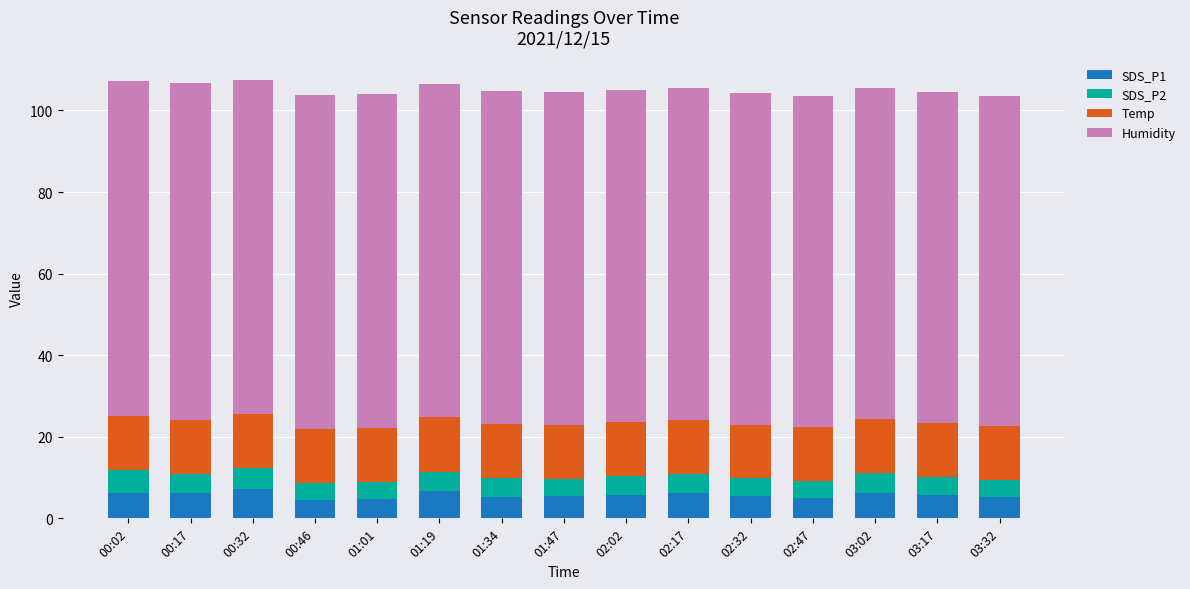

What is the maximum value for SDS_P1?

7.2